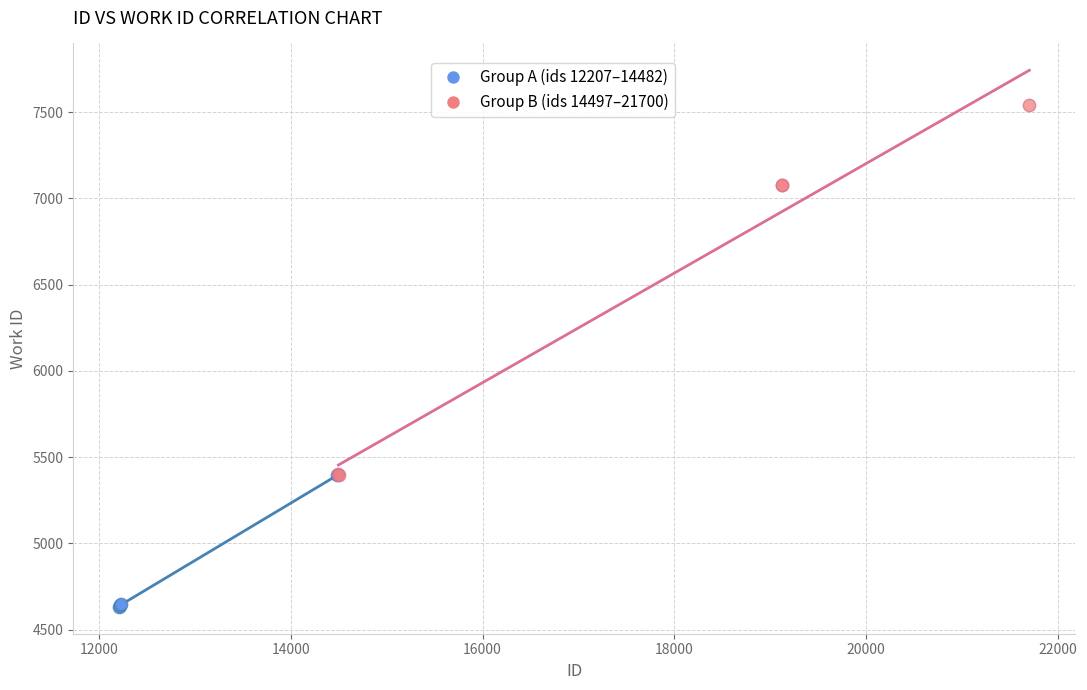

Which series contains the lowest Y value?

Group A (ids 12207–14482)